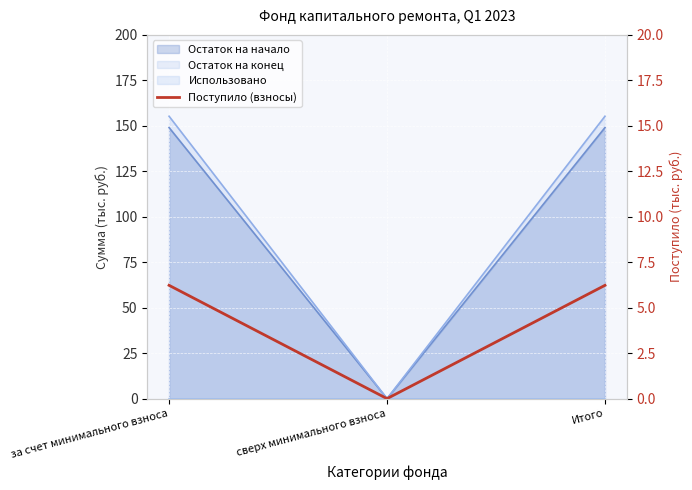

What is the label of the 2nd point from the left?

сверх минимального взноса